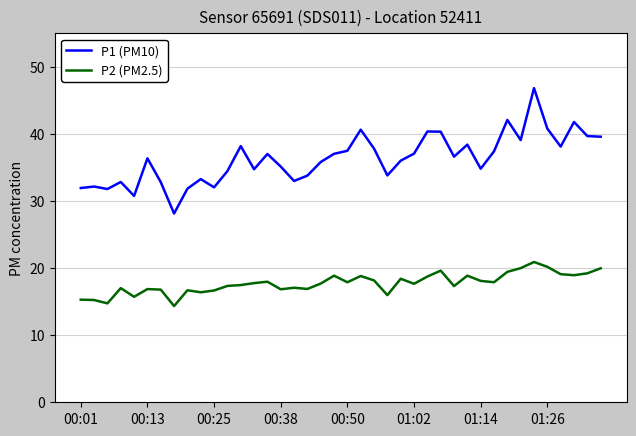

In P2 (PM2.5), how many points are lower than both neighbors (excluding endpoints)?

12